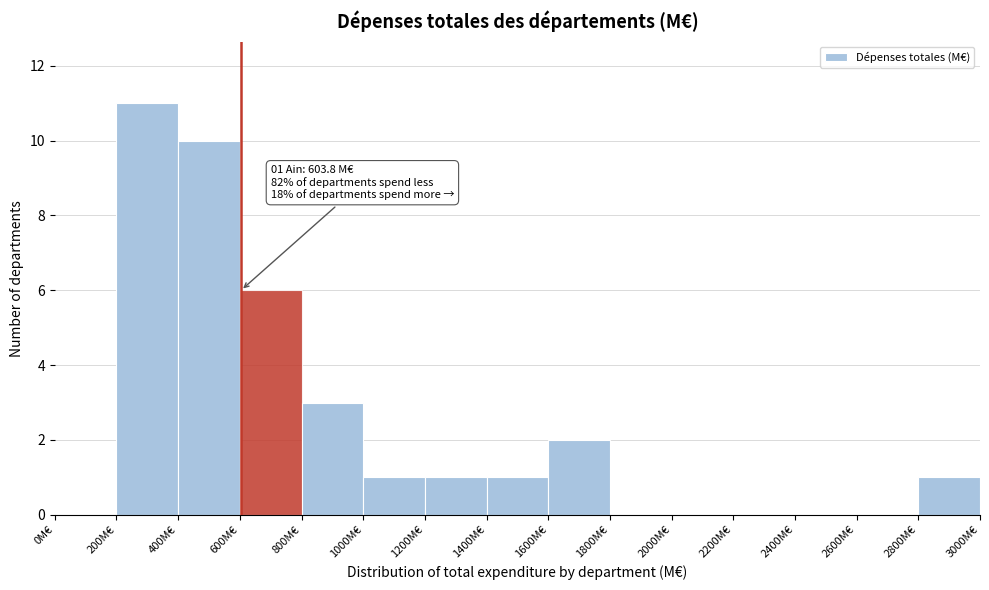

Which range on the x-axis has the tallest bar?

200 to 400